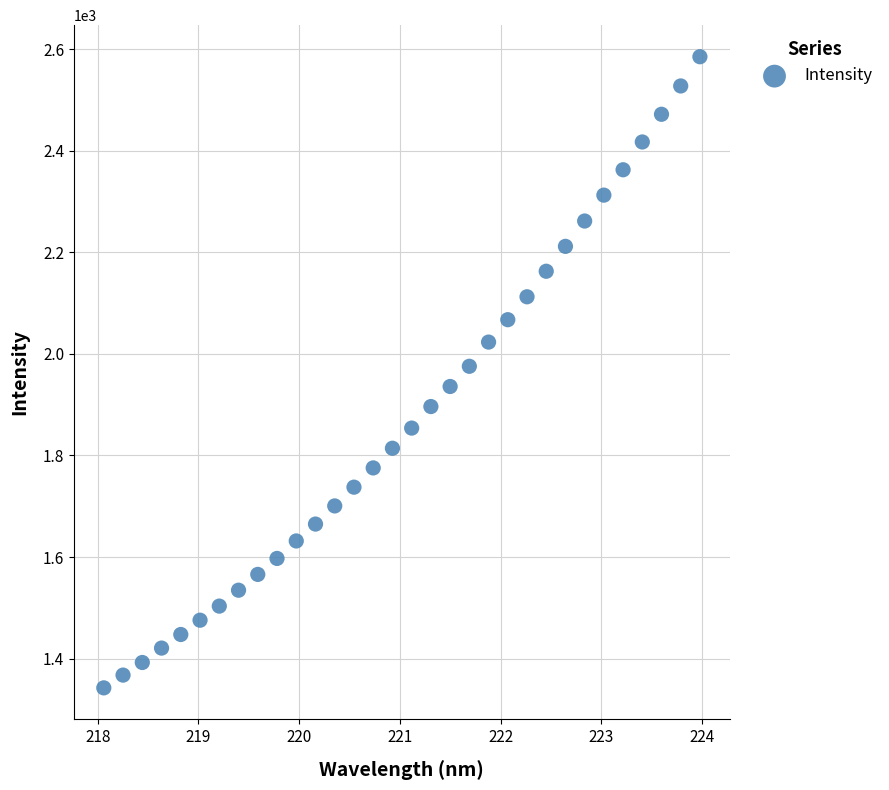

What is the range of X values (max minus min)?

5.9